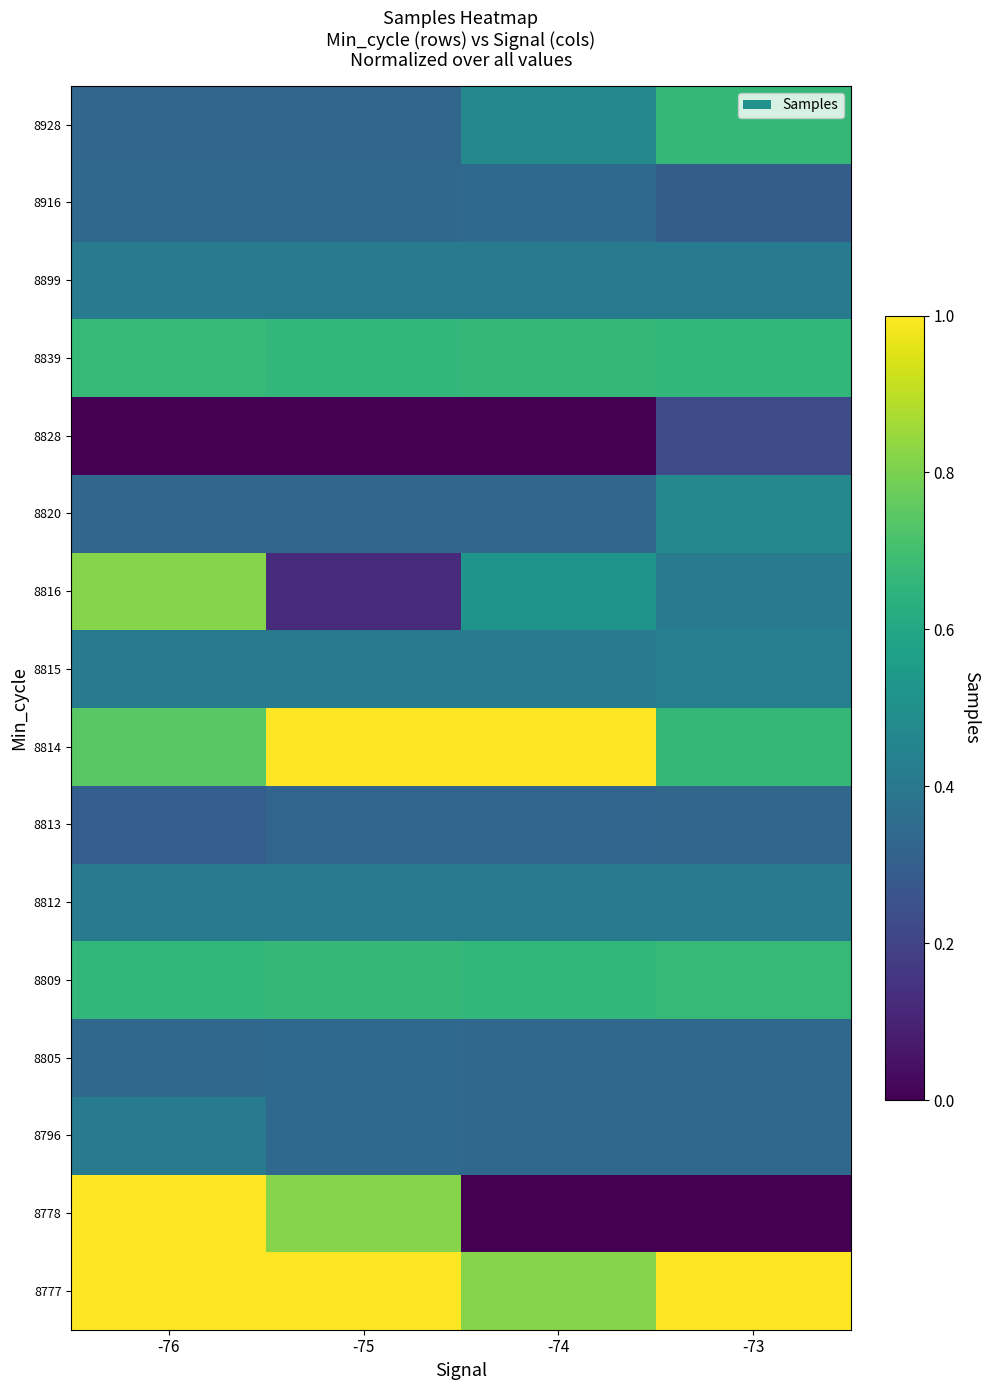

What is the total value across all series at -75?

7.5